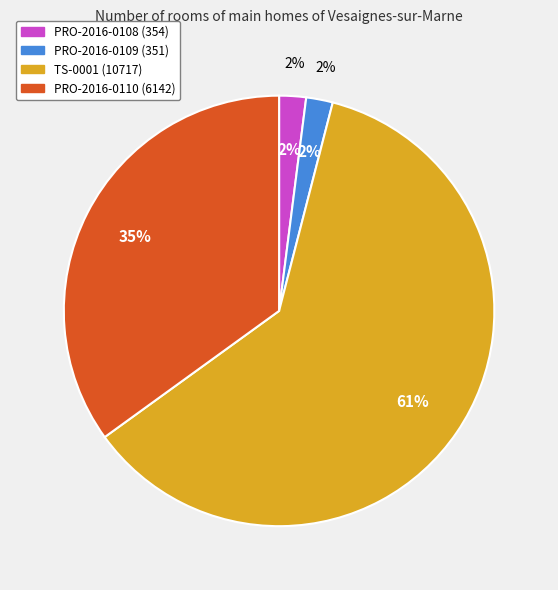

What is the total percentage of TS-0001-Functional_Architecture-V1_13_2 and PRO-2016-0110-DRAFT_TS-0004_V1_7?

96.0%